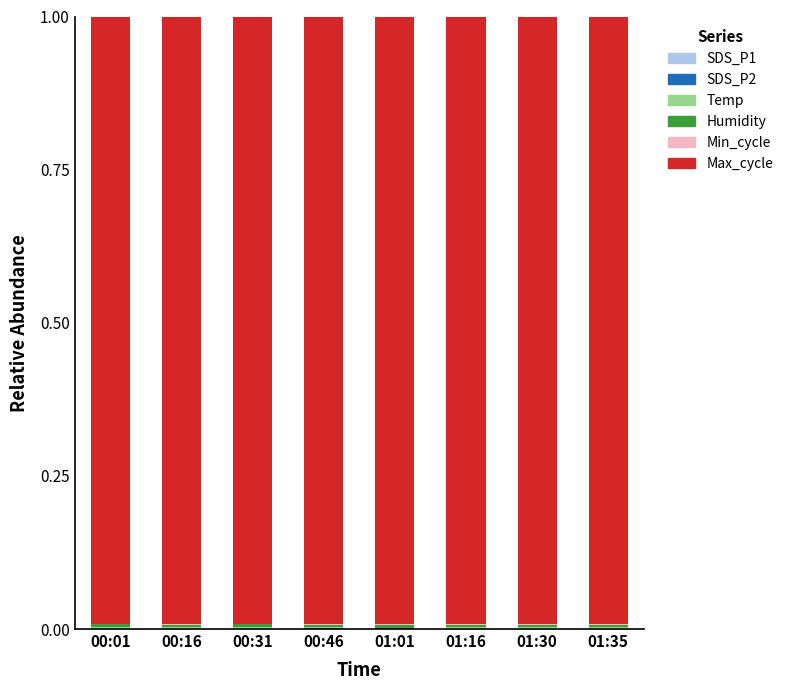

Count the number of categories in the chart.

8